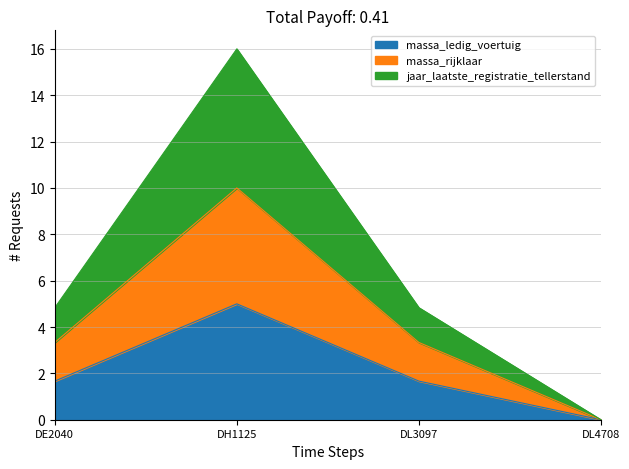

Reading right to left, what are all the values shown in this chart?

massa_ledig_voertuig: DL4708=0.0	DL3097=1.7	DH1125=5.0	DE2040=1.7
massa_rijklaar: DL4708=0.0	DL3097=3.3	DH1125=10.0	DE2040=3.3
jaar_laatste_registratie_tellerstand: DL4708=0.0	DL3097=4.8	DH1125=16.0	DE2040=4.8